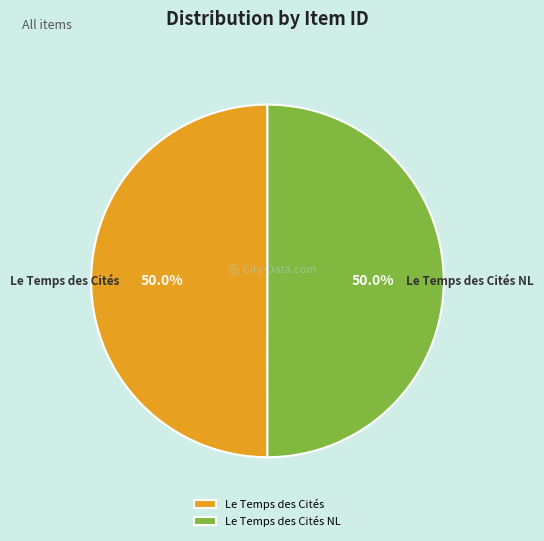

Approximately how many times larger is the value at Le Temps des Cités compared to Le Temps des Cités NL?

1.0